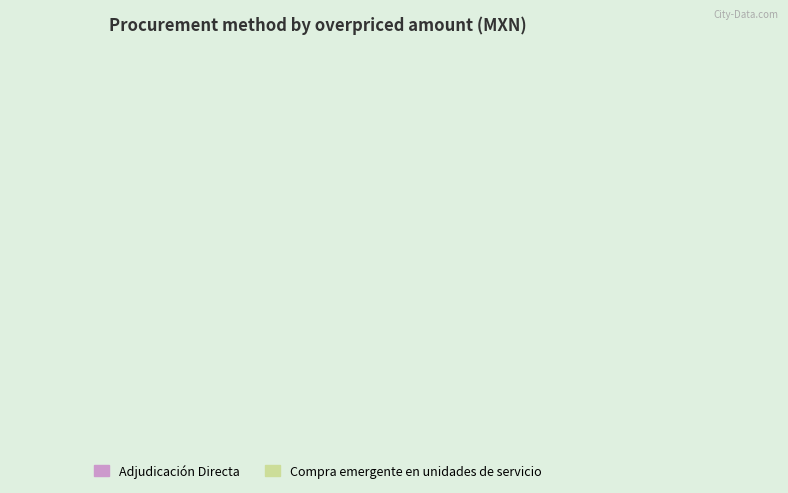

True or false: Adjudicación Directa accounts for 100% of the total.

True